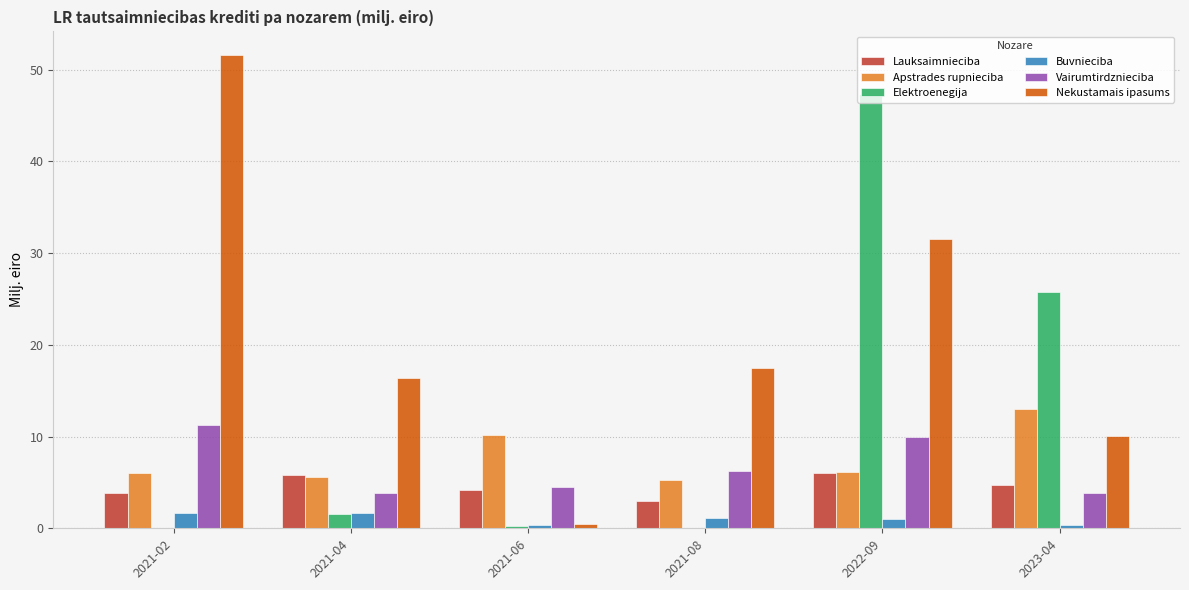

What is the greatest value displayed?

51.6